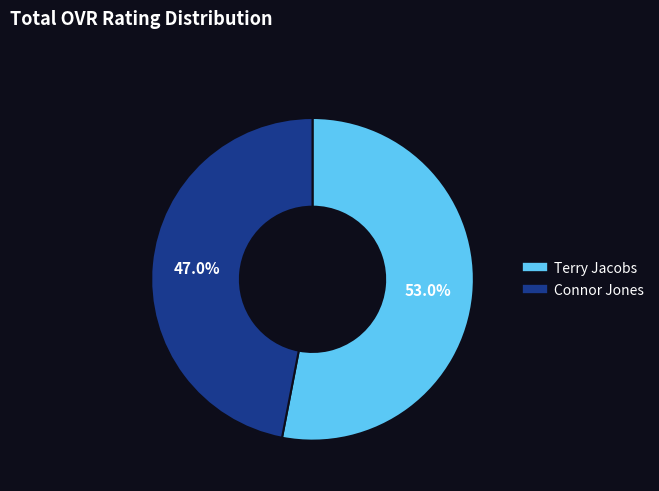

Which slice is the largest?

Terry Jacobs